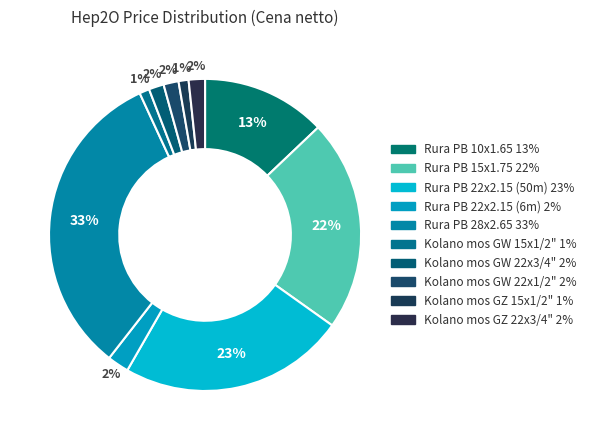

Which has a higher value, Kolano mos GZ 15x1/2" or Rura PB 15x1.75?

Rura PB 15x1.75